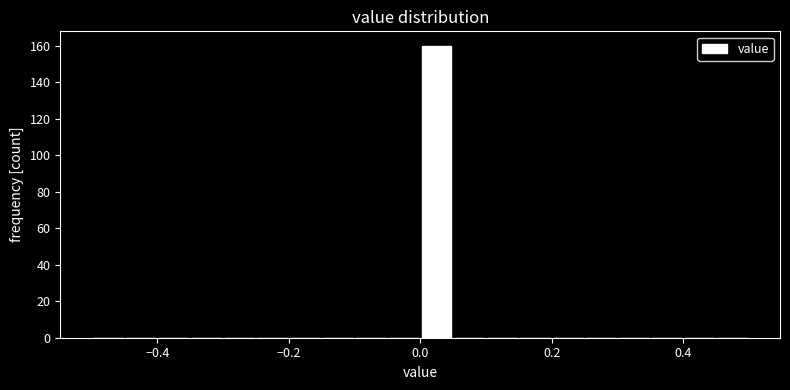

Read against the x-axis, roughly where is the centre of the tallest bar?

0.02